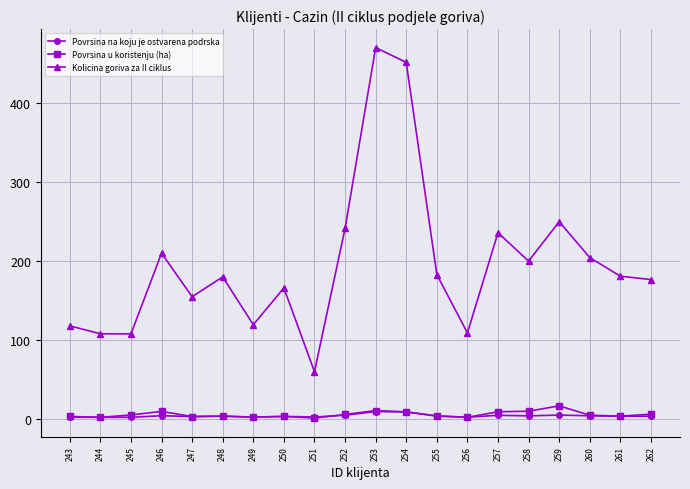

At which label is Kolicina goriva za II ciklus closest to 265?

259